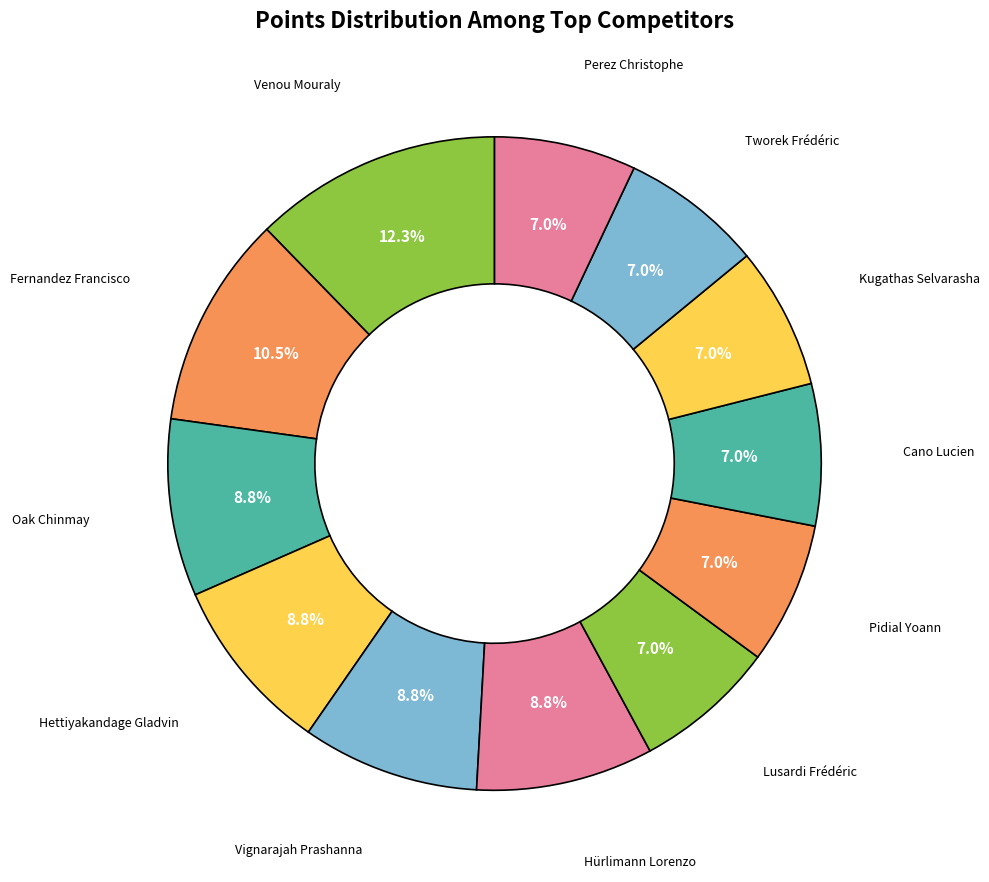

How many segments does this pie chart have?

12